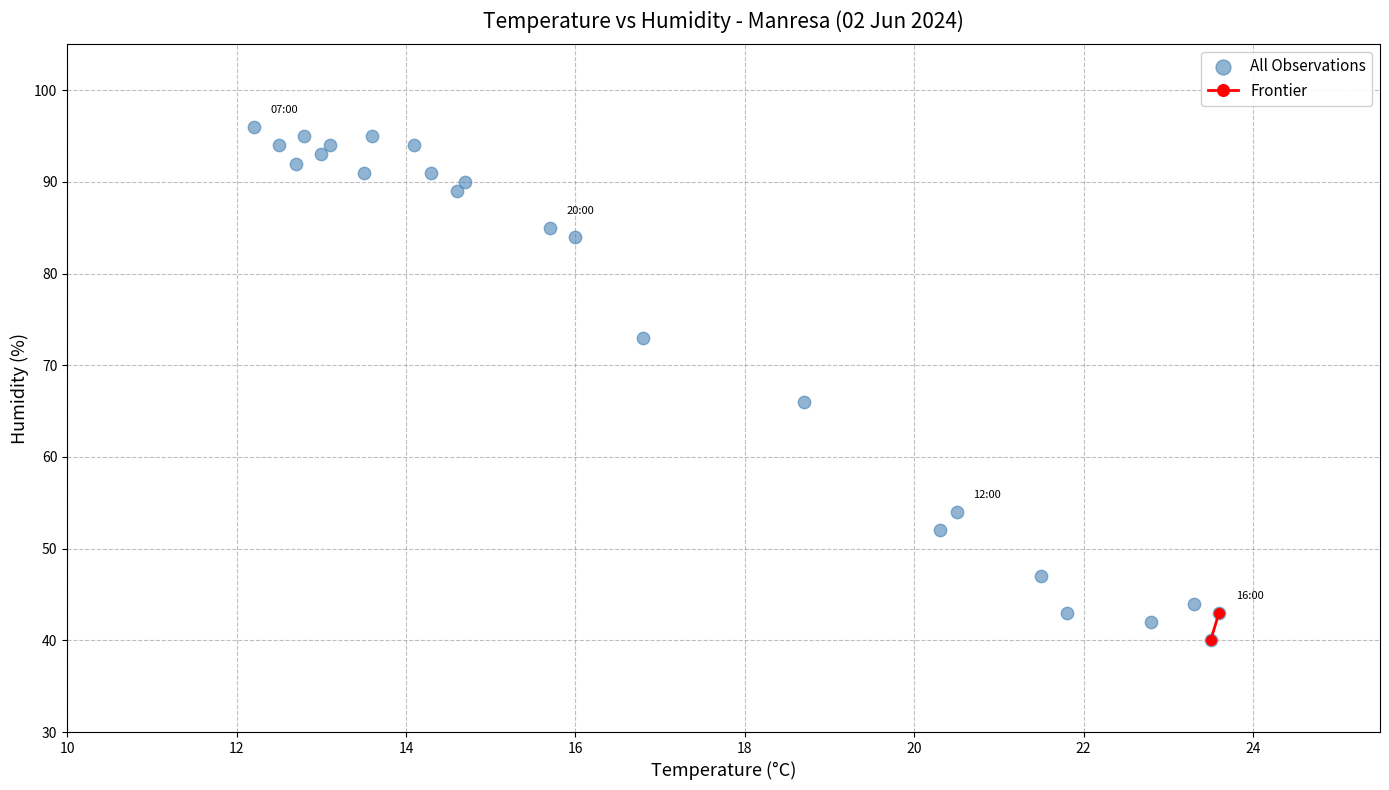

What Y value in the scatter plot is closest to 68?

66